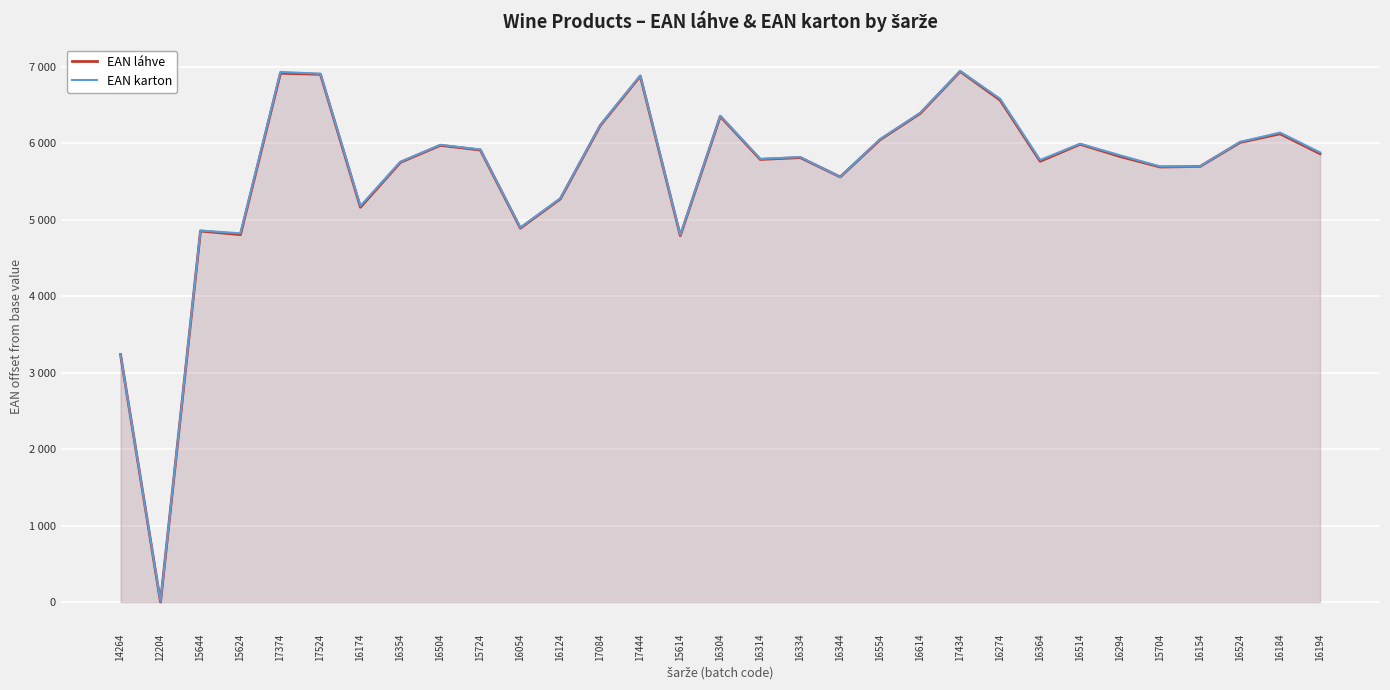

What is the label of the 4th point from the left?

15624